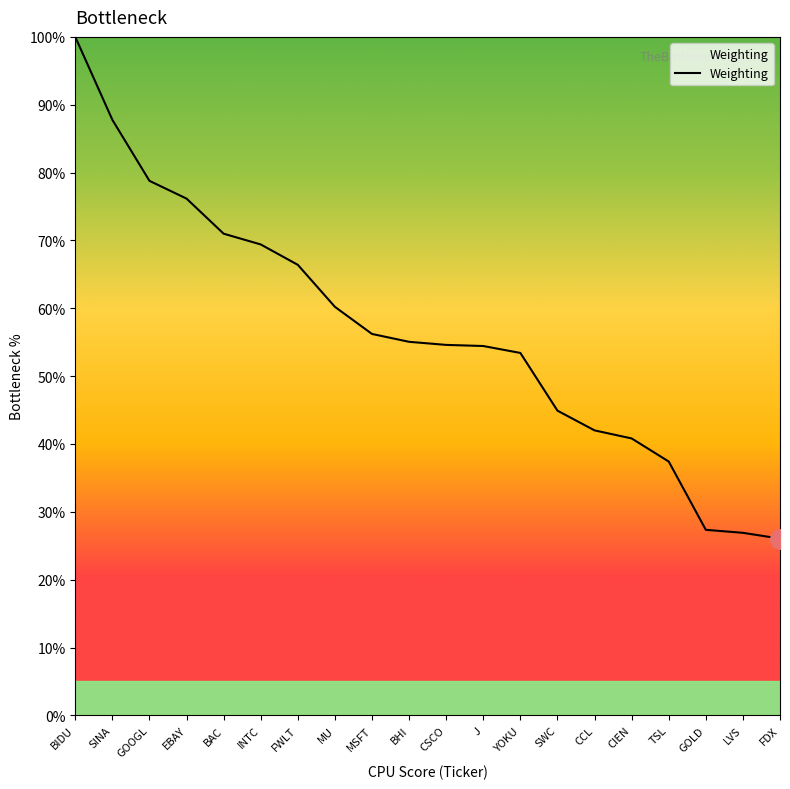

The chart shows a value of 67.6 at CCL. True or false?

False